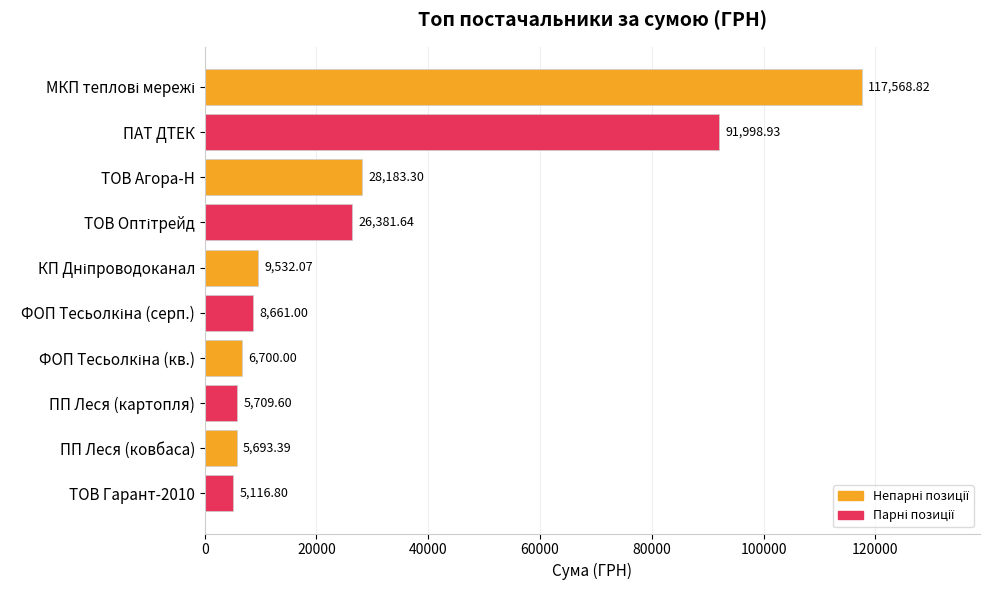

Which has a higher value, ПАТ ДТЕК or ПП Леся (ковбаса)?

ПАТ ДТЕК